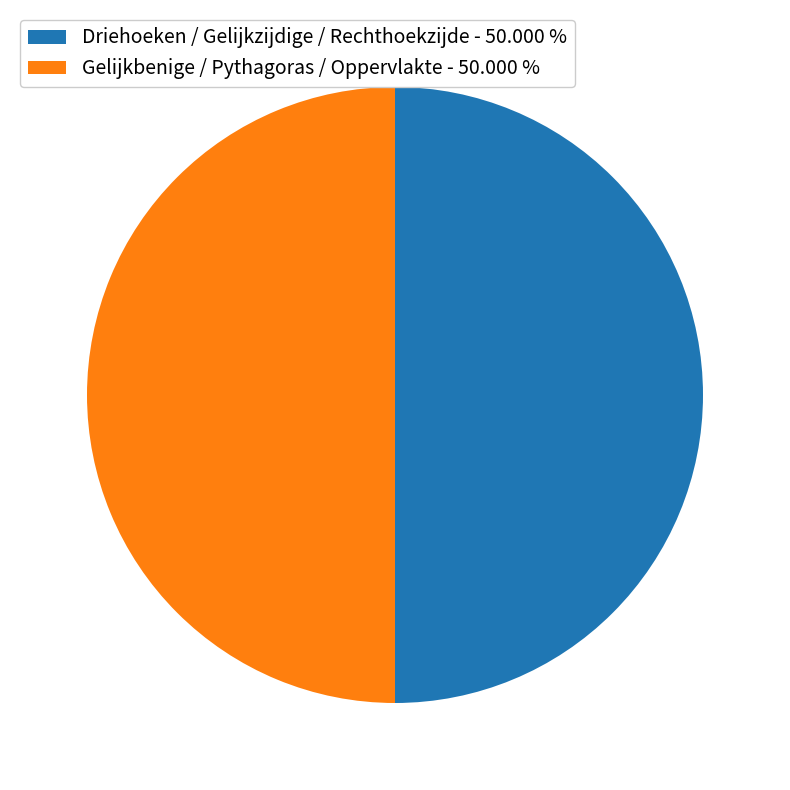

Approximately how many times larger is the value at Gelijkbenige / Pythagoras / Oppervlakte - 50.000 % compared to Driehoeken / Gelijkzijdige / Rechthoekzijde - 50.000 %?

1.0